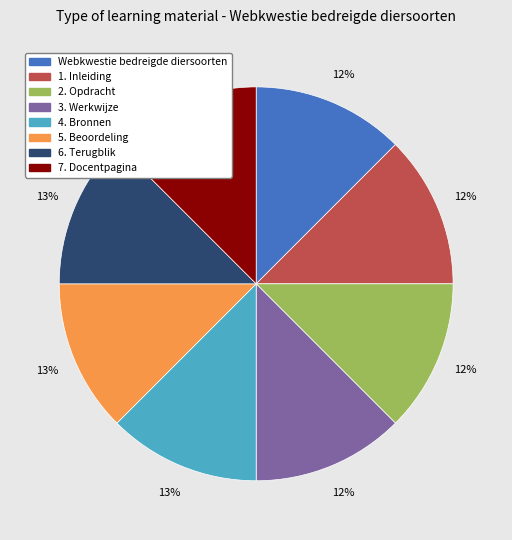

To the nearest percent, what percentage of the pie is 4. Bronnen?

13%